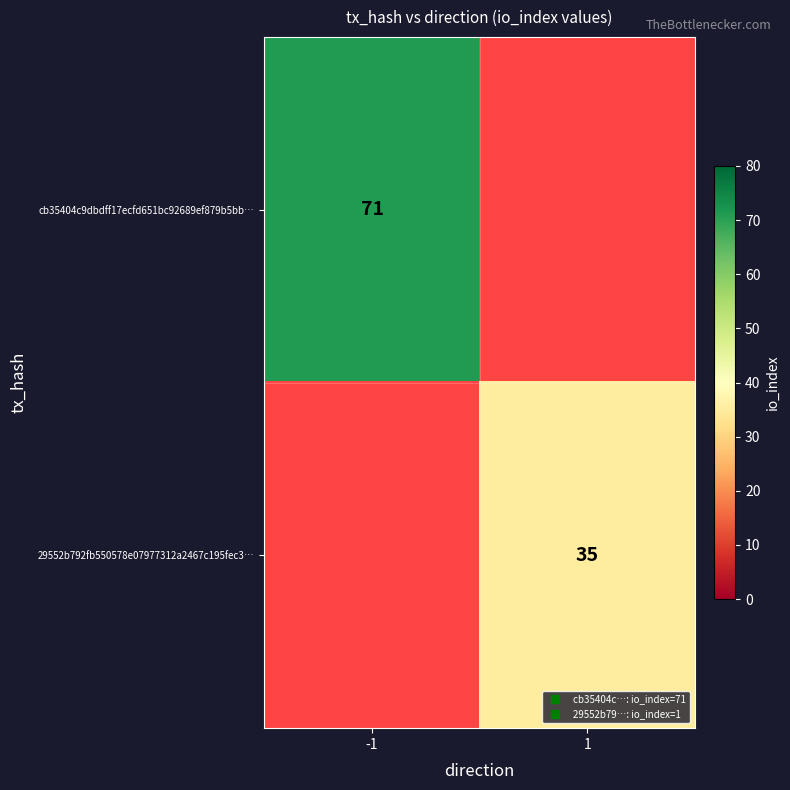

How many values in row_0 are above zero?

1